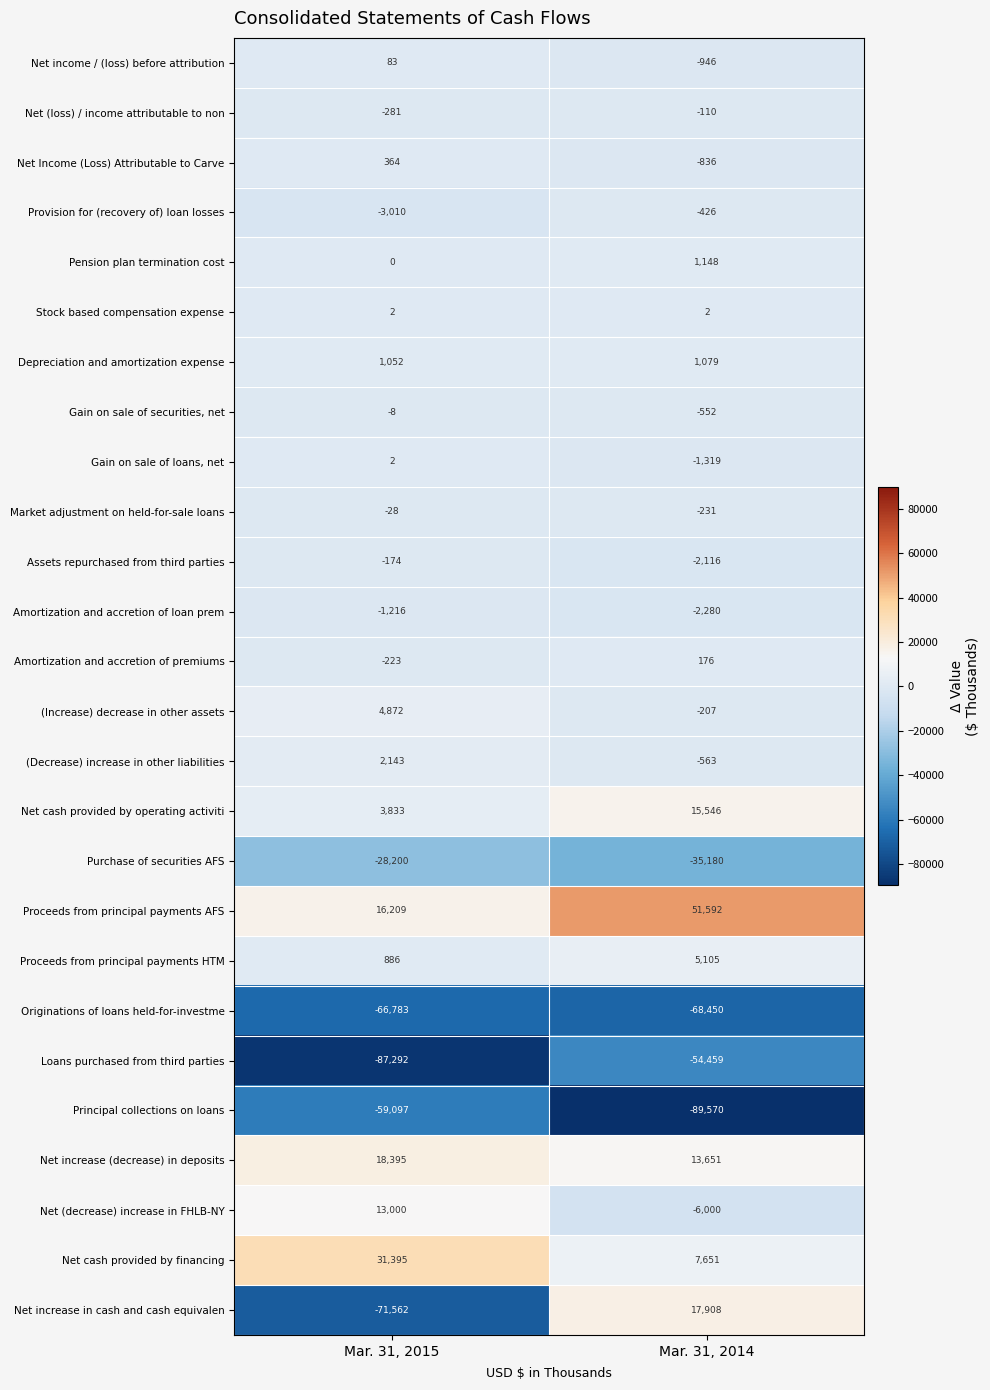

What is the maximum value shown in the chart?

51592